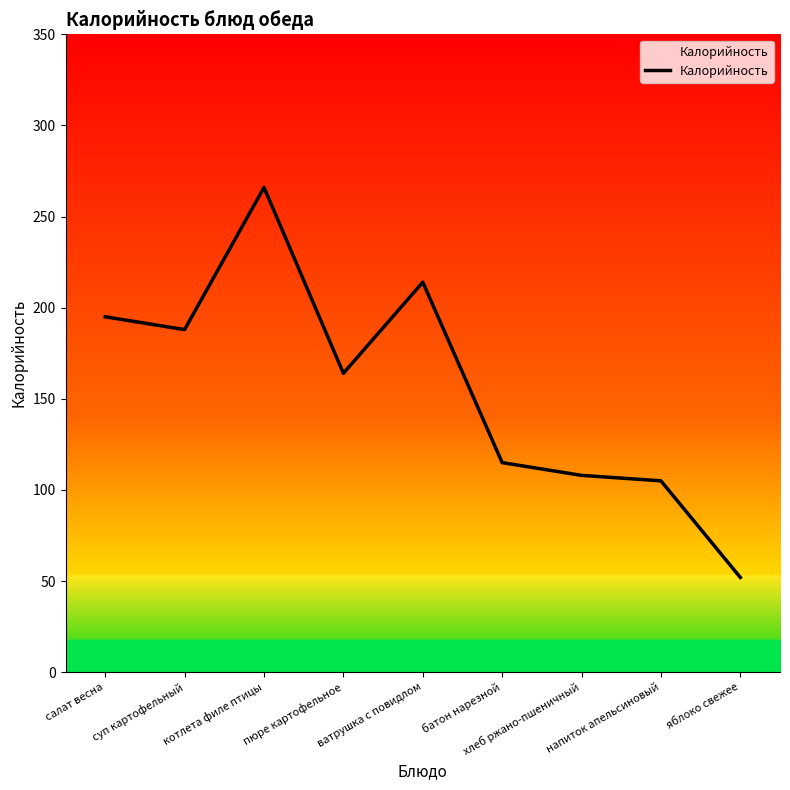

What value does the data have at пюре картофельное?

164